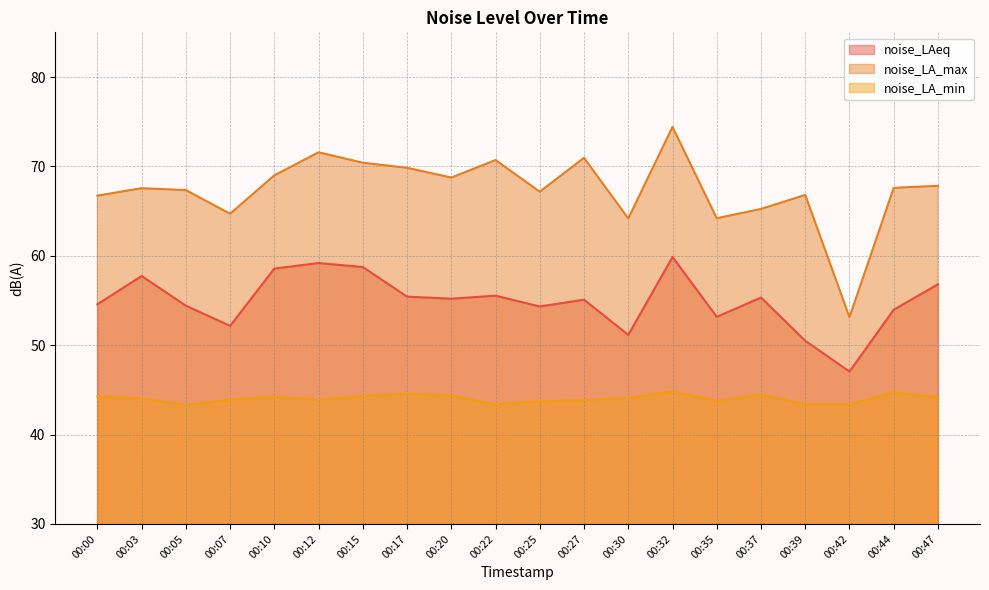

List the series in order of their overall mean, highest first.

noise_LA_max, noise_LAeq, noise_LA_min